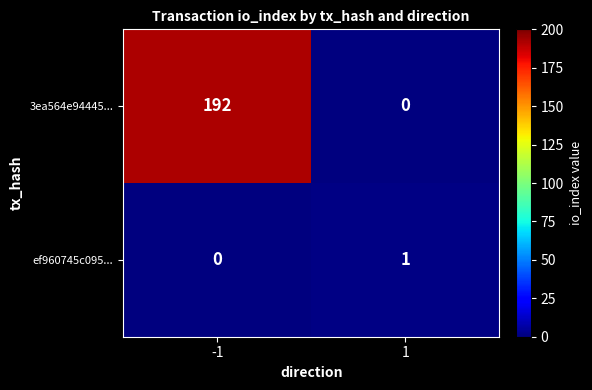

What is the difference between the 3ea564e94445... values at 1 and -1?

192